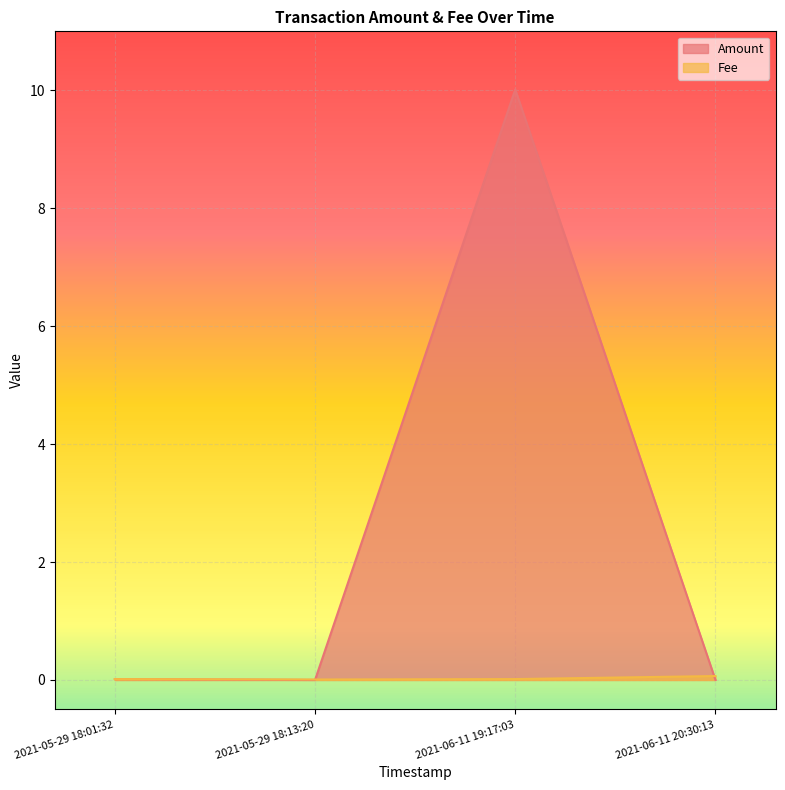

What is the value of the Fee point at the 1st from the left?

0.1